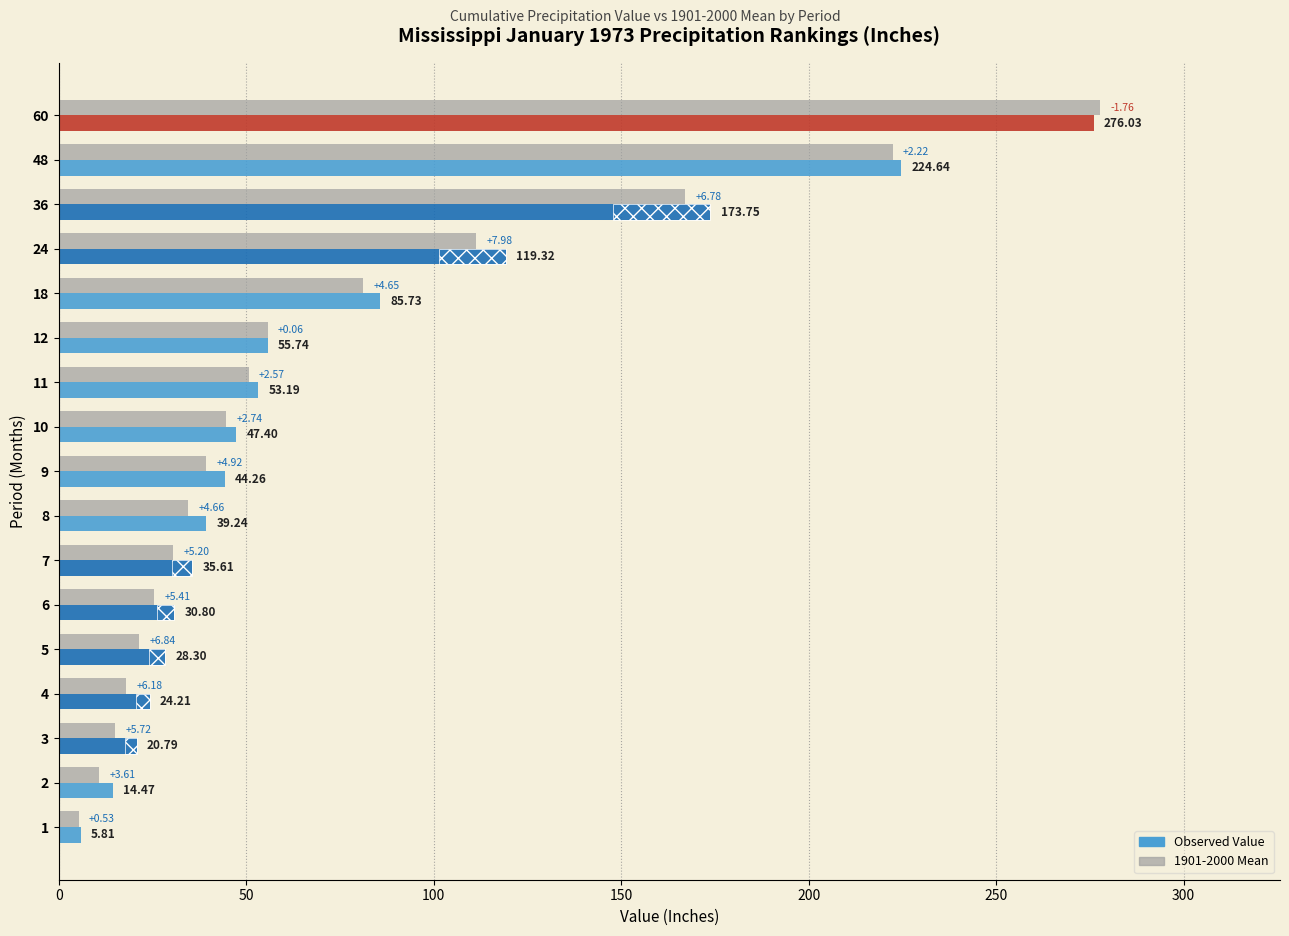

What is the value of the Observed Value bar at the 7th from the left?

35.6